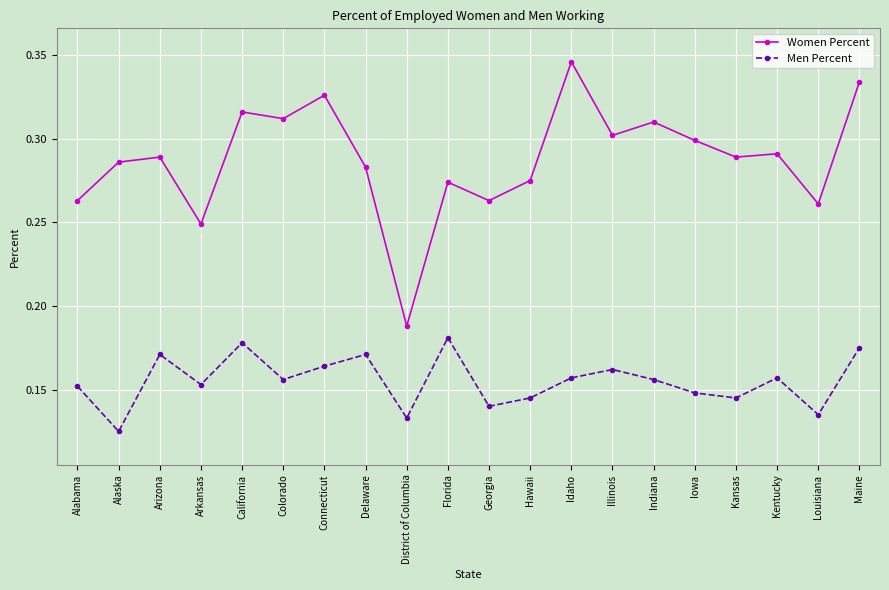

The Women Percent series shows 0.2 at Indiana. True or false?

False